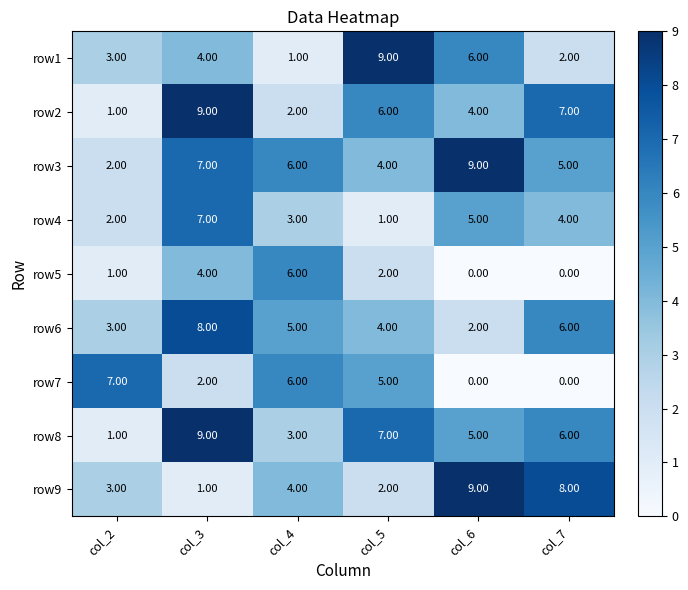

What is the difference between the highest and lowest values at col_4?

5